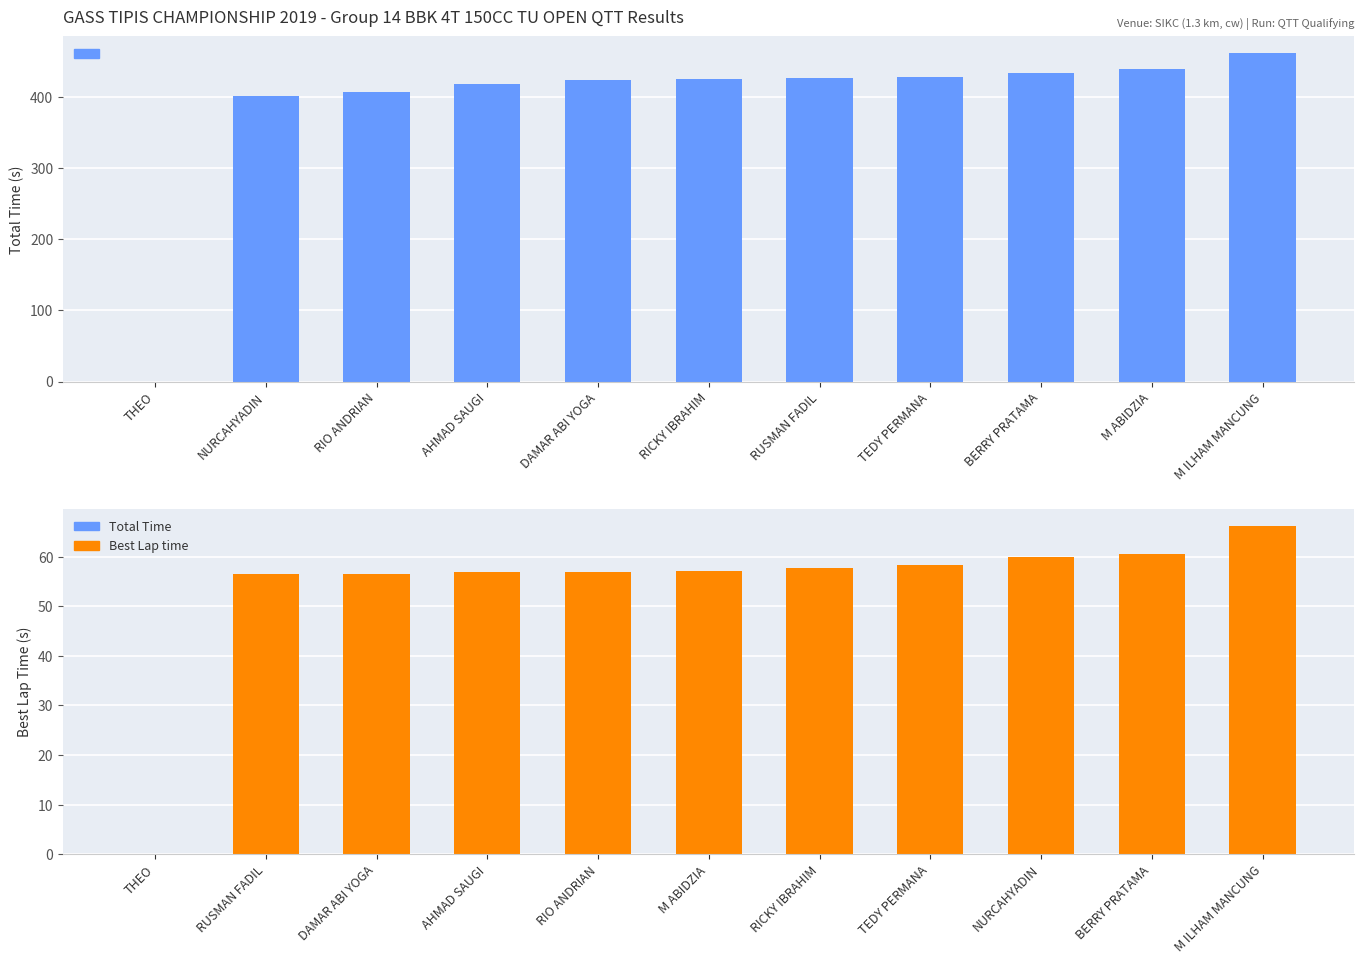

True or false: Best Lap time has a value of -21.1 at THEO.

False